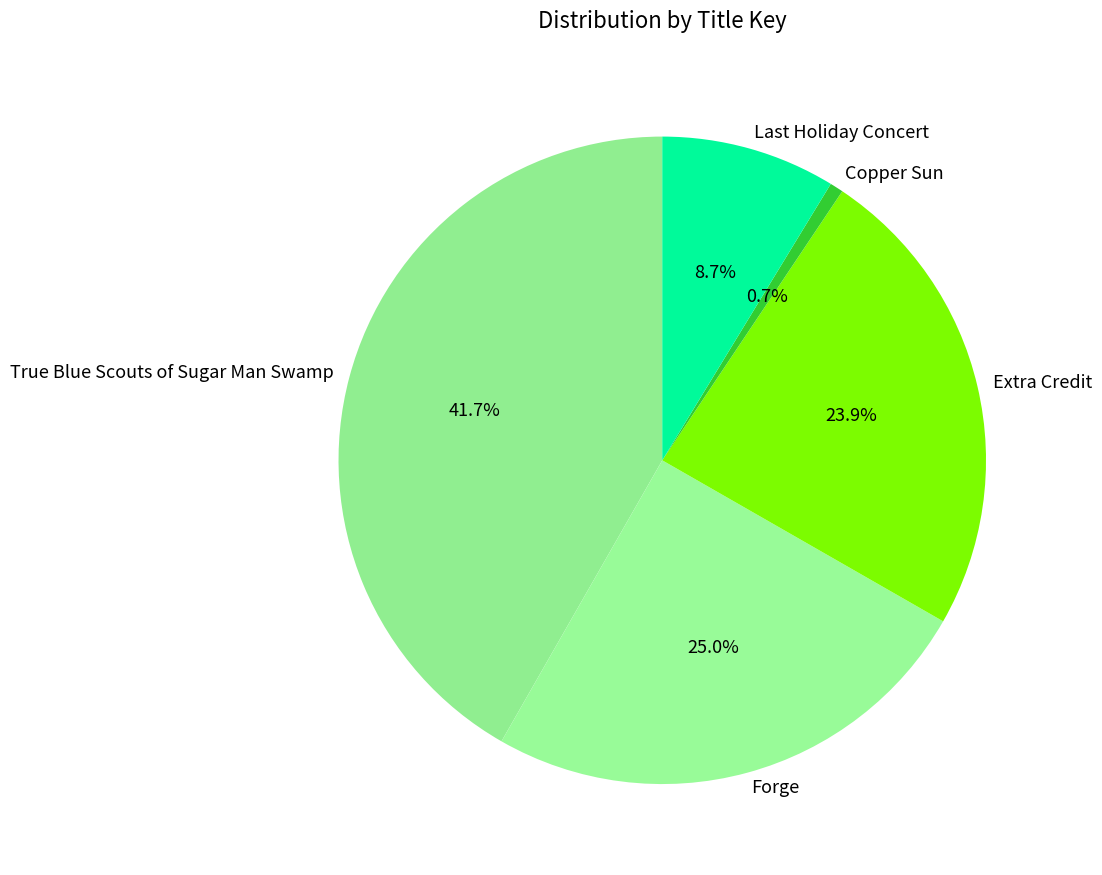

True or false: Forge accounts for 16% of the total.

False